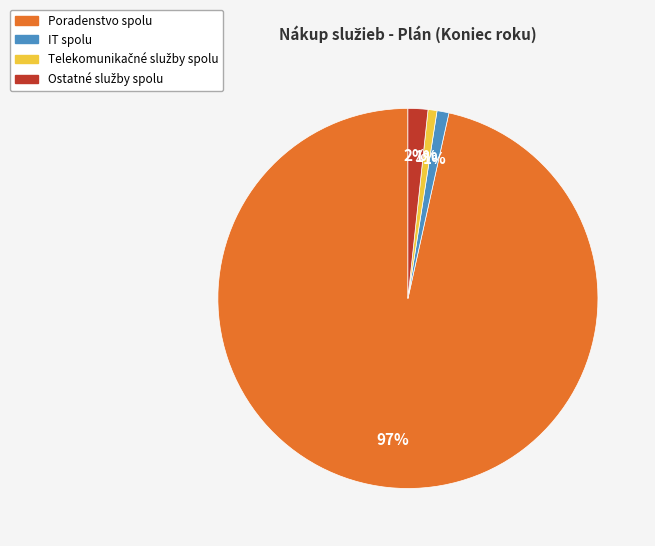

To the nearest percent, what is the average slice percentage?

25%